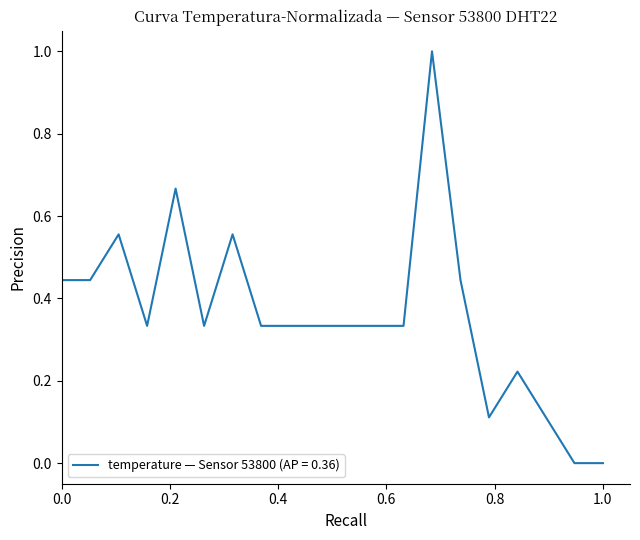

What is the greatest value displayed?

1.0